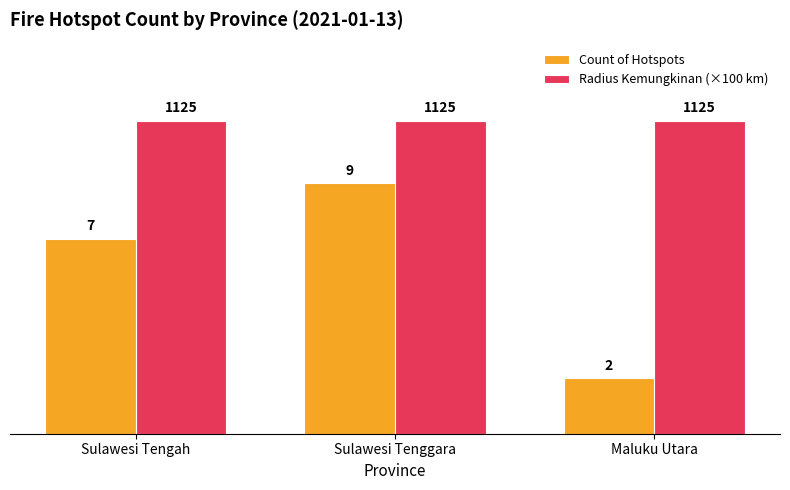

The value of Count of Hotspots at Sulawesi Tenggara is 9.0. True or false?

True